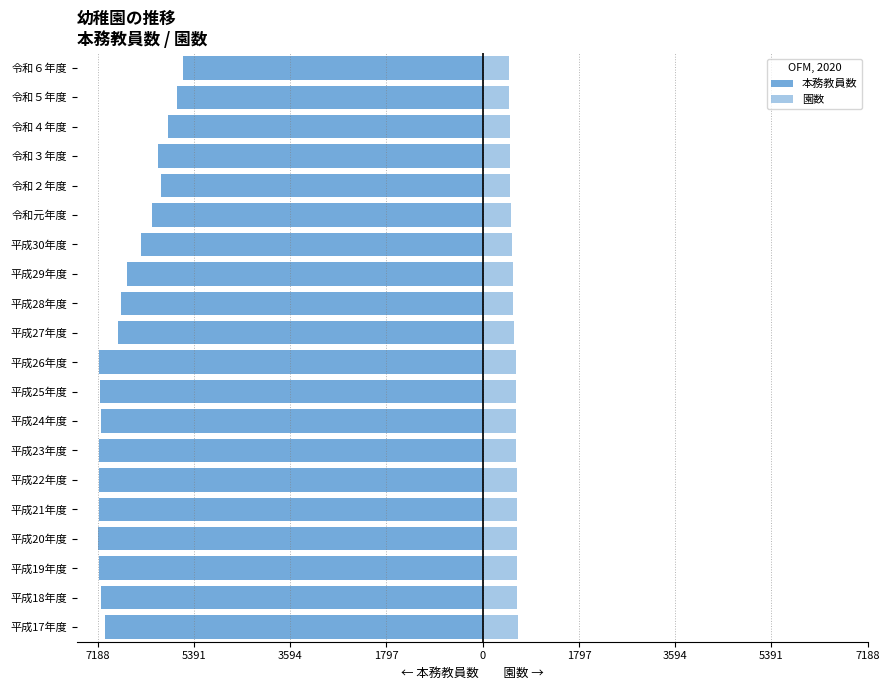

Which series has the widest spread of values?

本務教員数